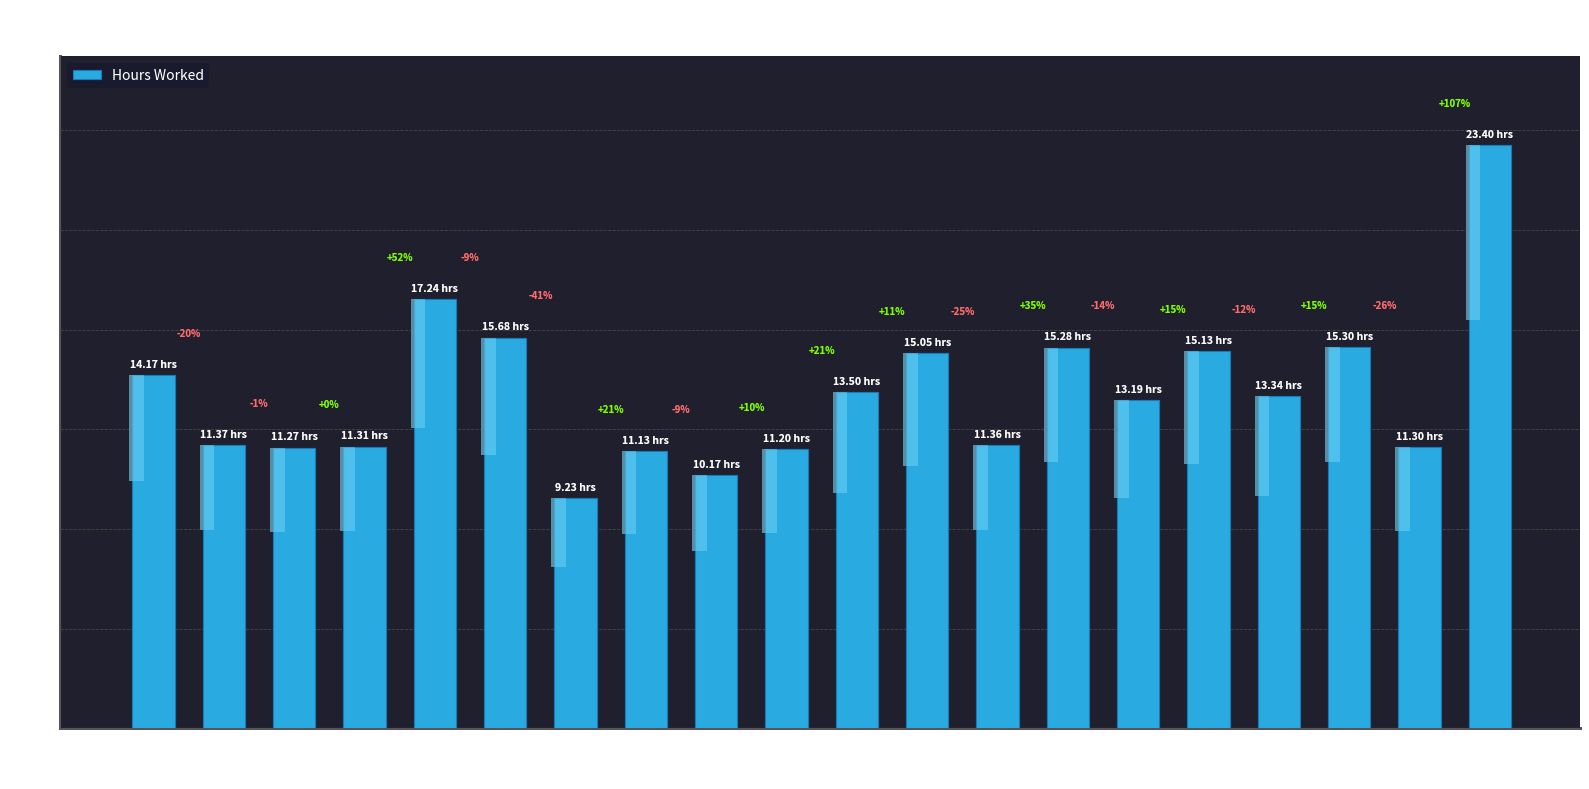

Is it true that the value at 8 is 17.9?

False